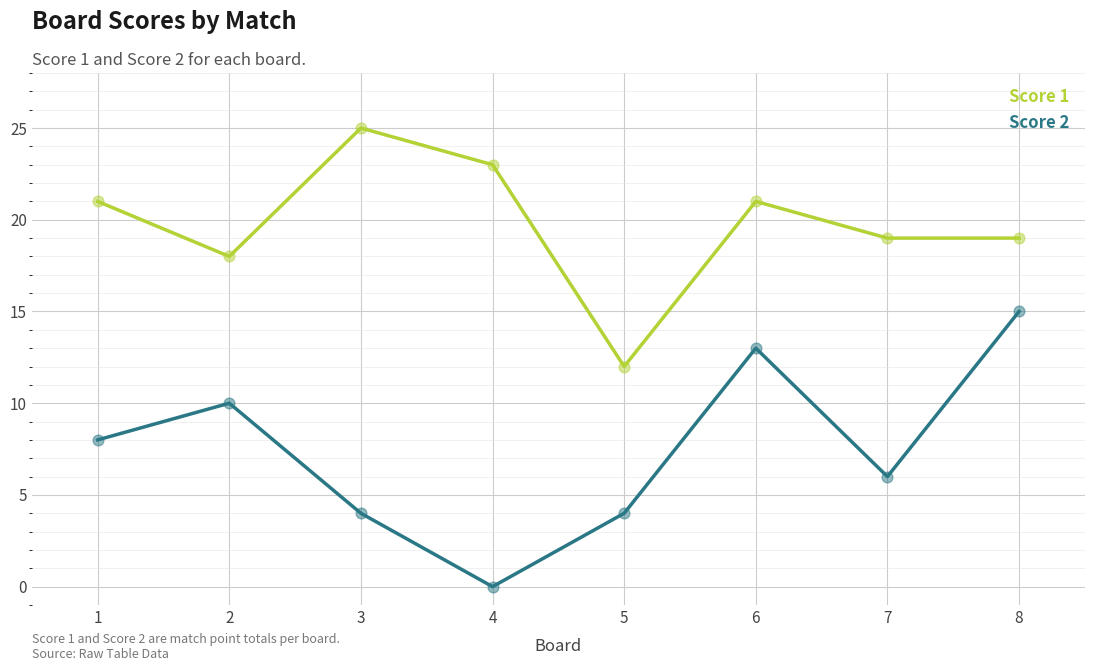

Between 2 and 8, which series saw the biggest shift?

Score 2